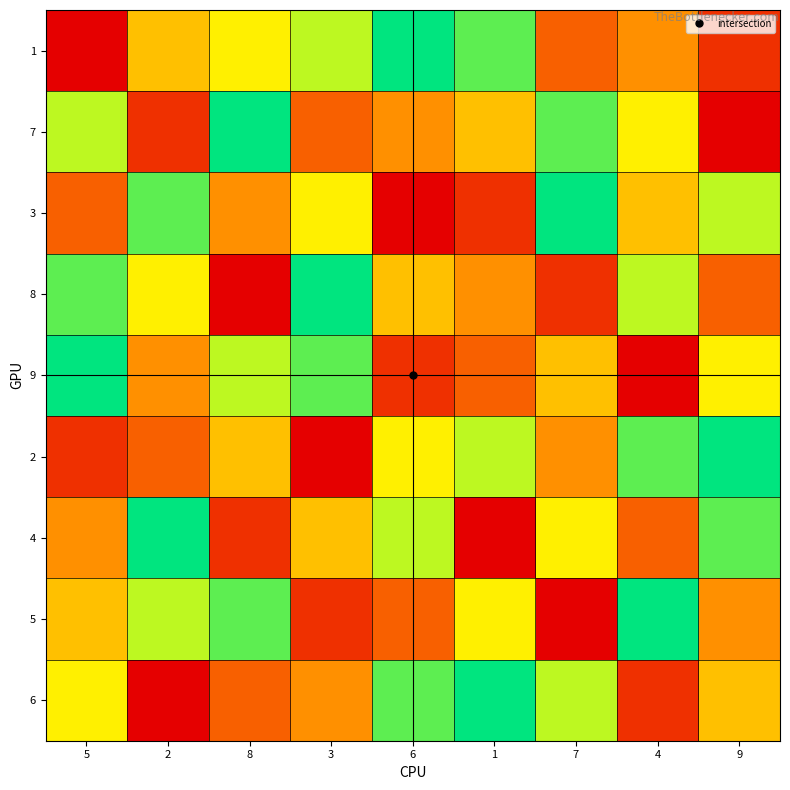

Reading left to right, list all the values displayed in this chart.

1: 5=1	2=5	8=6	3=7	6=9	1=8	7=3	4=4	9=2
7: 5=7	2=2	8=9	3=3	6=4	1=5	7=8	4=6	9=1
3: 5=3	2=8	8=4	3=6	6=1	1=2	7=9	4=5	9=7
8: 5=8	2=6	8=1	3=9	6=5	1=4	7=2	4=7	9=3
9: 5=9	2=4	8=7	3=8	6=2	1=3	7=5	4=1	9=6
2: 5=2	2=3	8=5	3=1	6=6	1=7	7=4	4=8	9=9
4: 5=4	2=9	8=2	3=5	6=7	1=1	7=6	4=3	9=8
5: 5=5	2=7	8=8	3=2	6=3	1=6	7=1	4=9	9=4
6: 5=6	2=1	8=3	3=4	6=8	1=9	7=7	4=2	9=5